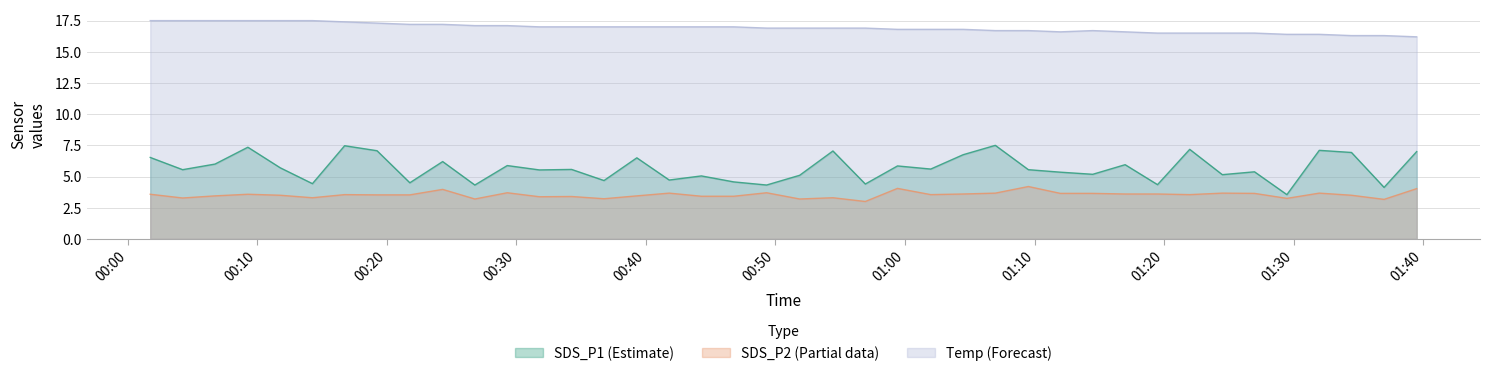

What is the greatest value displayed?

17.5